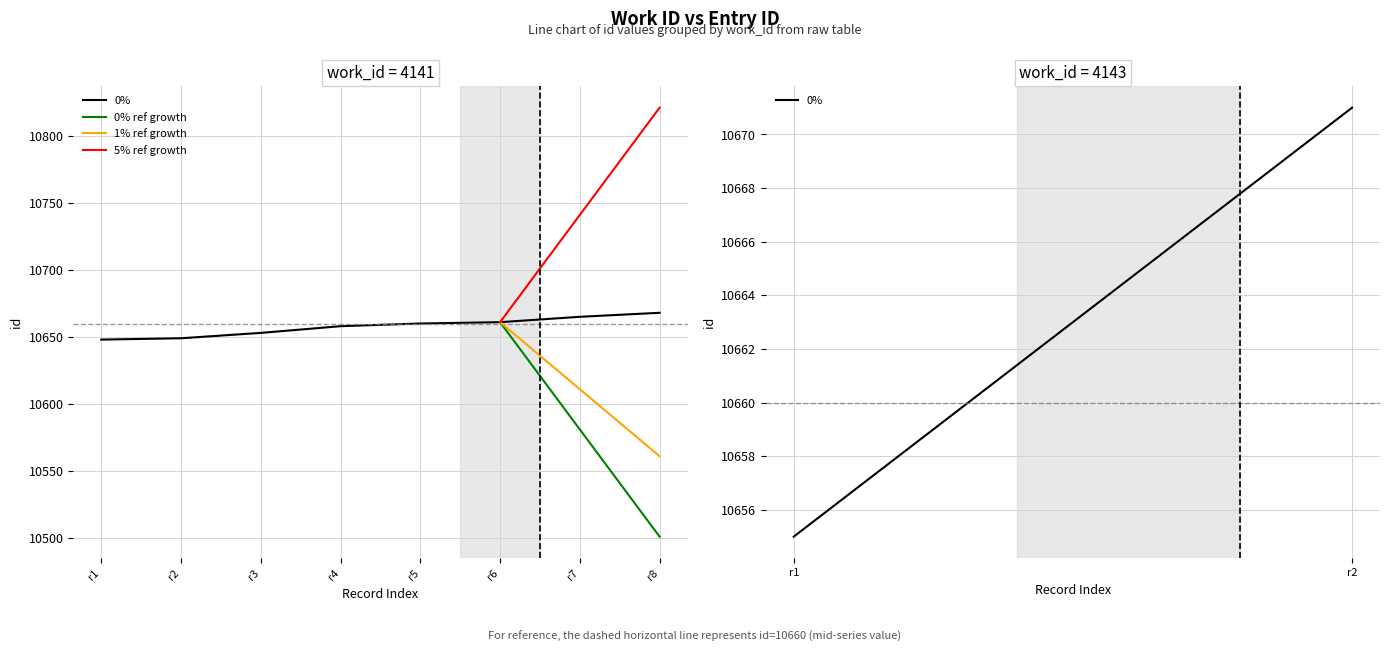

Which category has the lowest value across all series?

r1